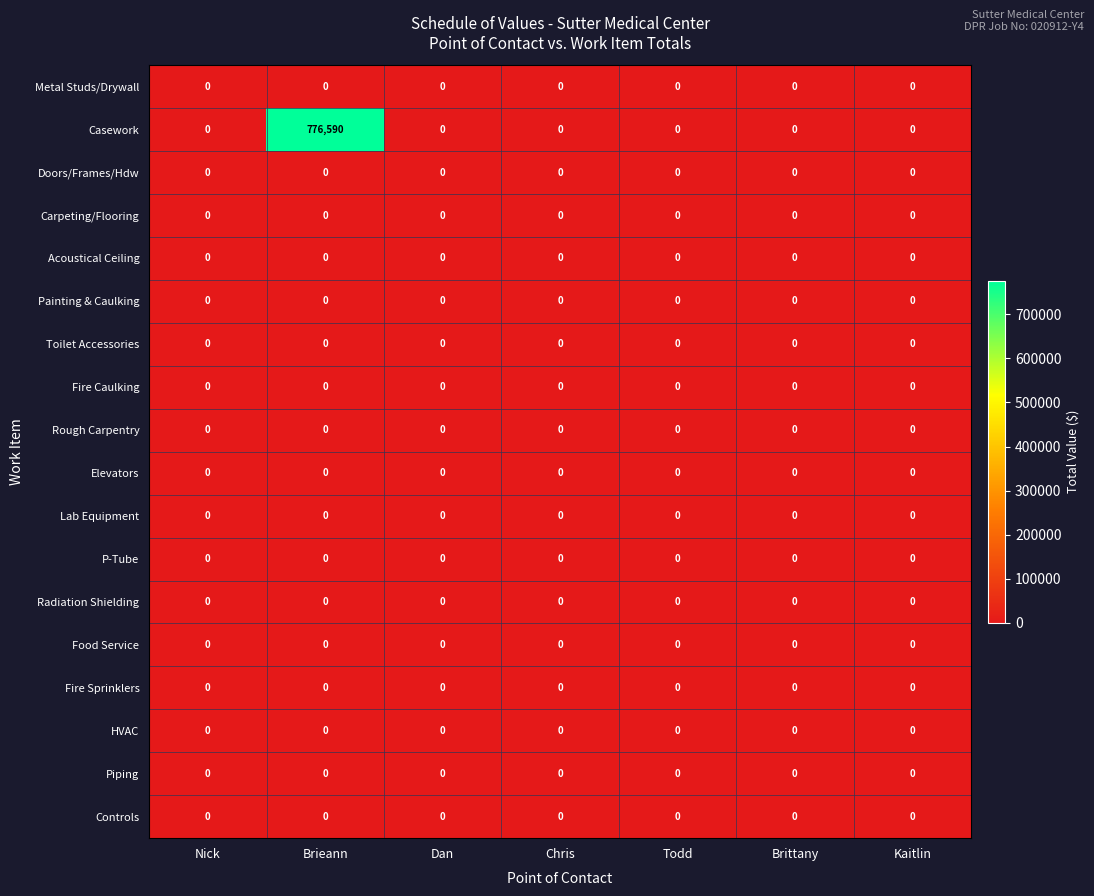

What is the difference between the highest and lowest values at Brieann?

776590